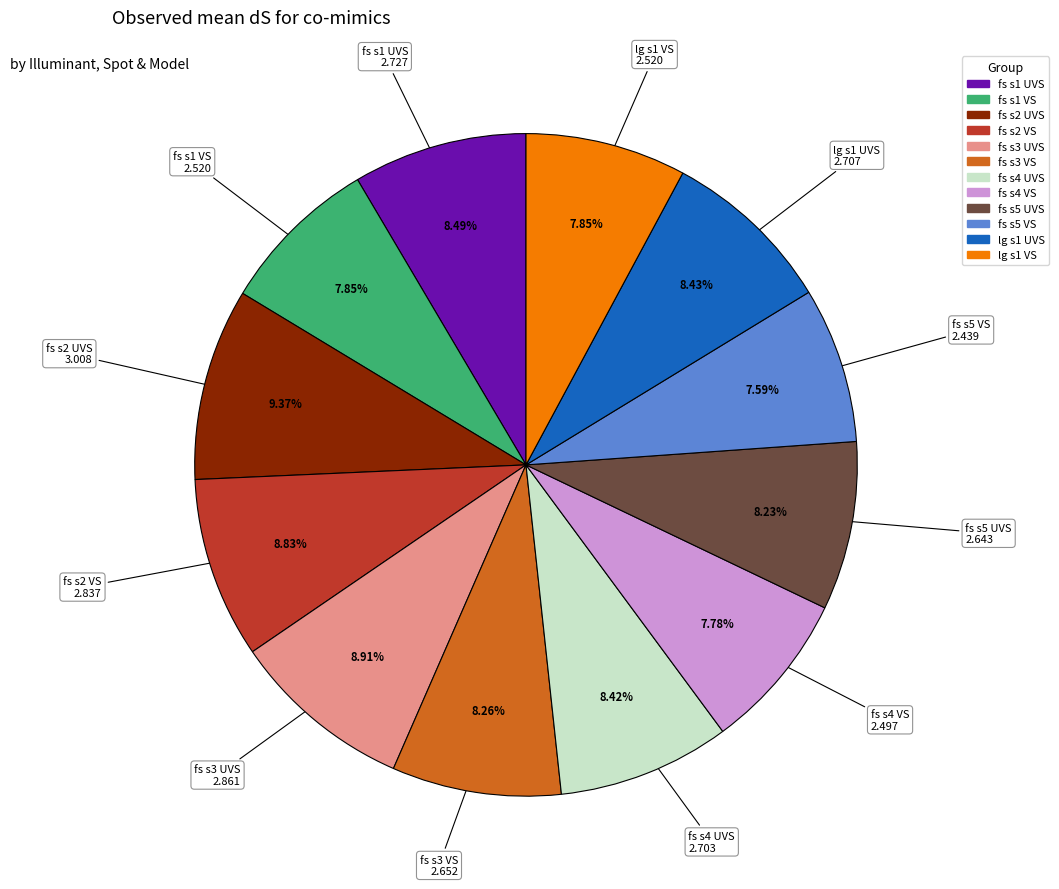

Does any single category account for the majority?

No